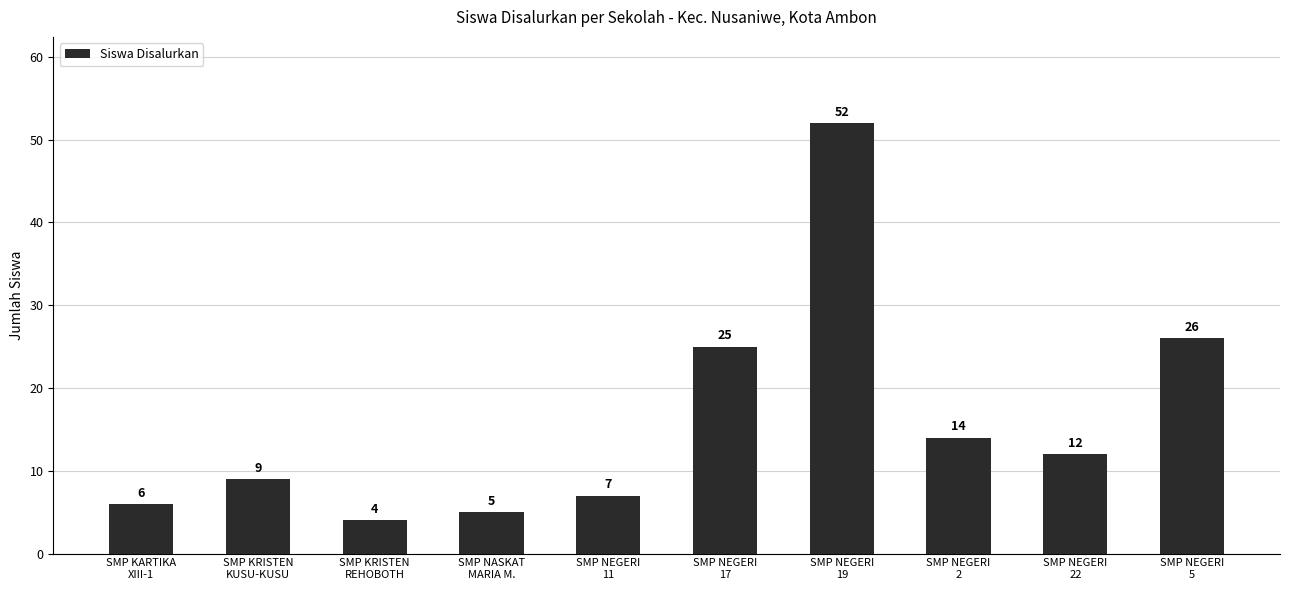

What is the difference between the maximum and minimum values?

48